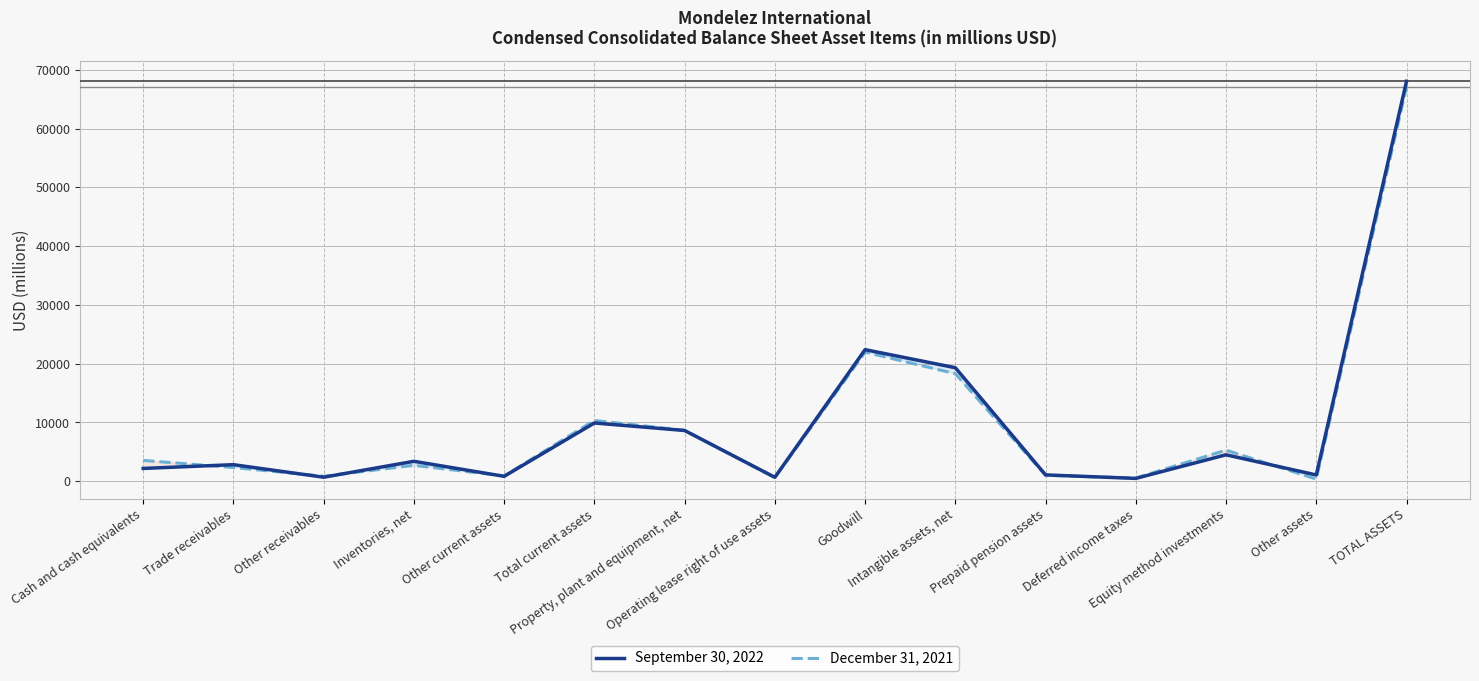

True or false: September 30, 2022 and December 31, 2021 cross at least once.

True